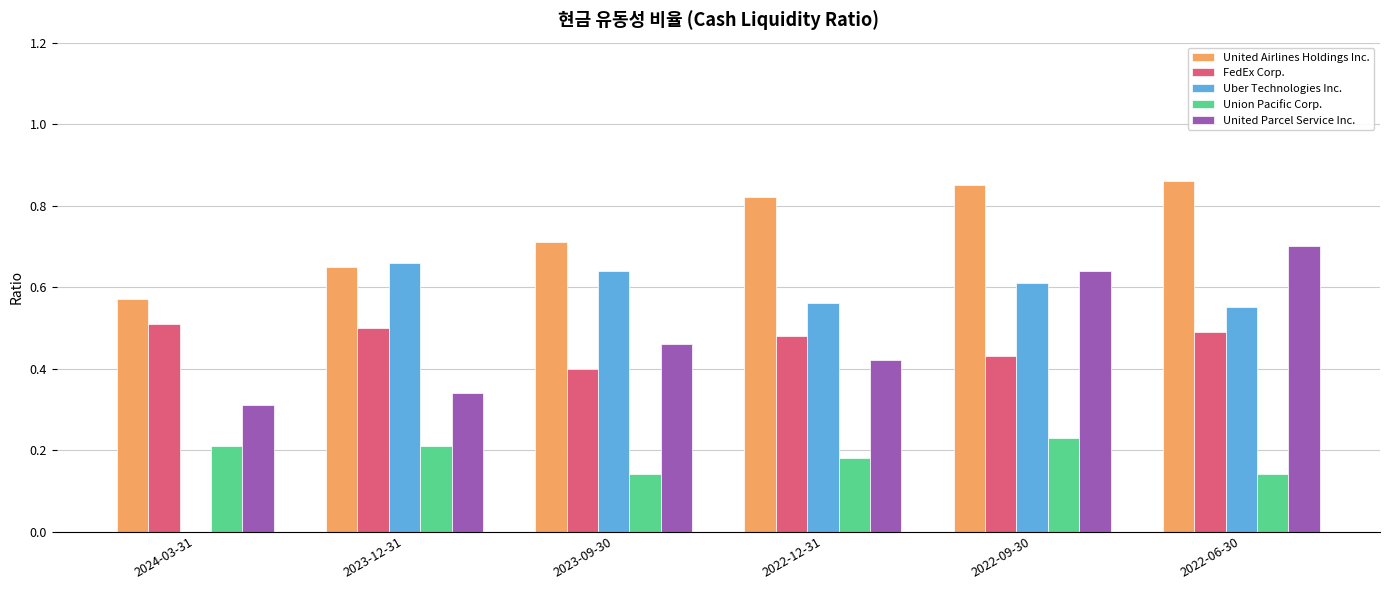

What is the sum of the United Parcel Service Inc. values at 2022-06-30 and 2023-12-31?

1.0